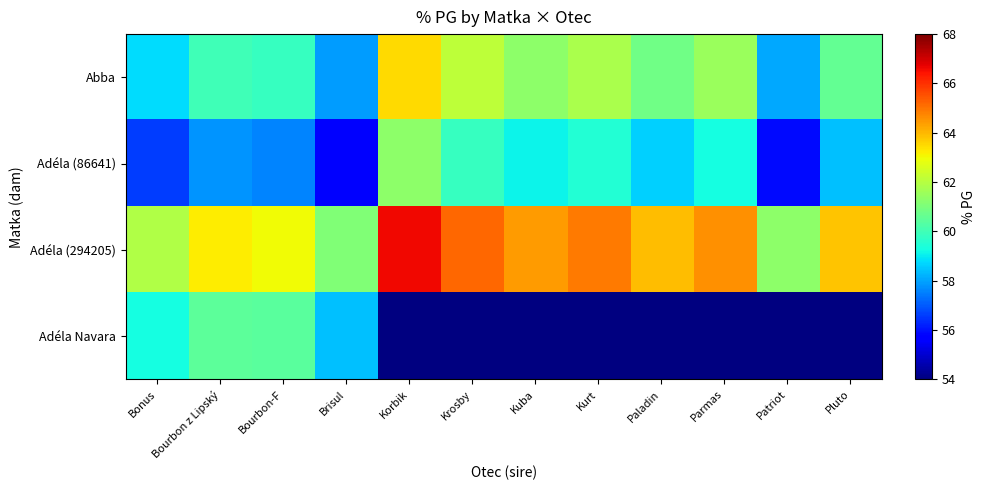

Which has a higher value, Korbik or Kuba?

Korbik